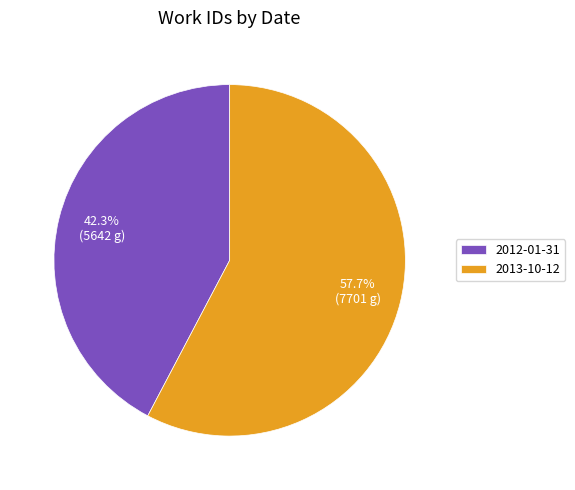

To the nearest percent, what is the average slice percentage?

50%